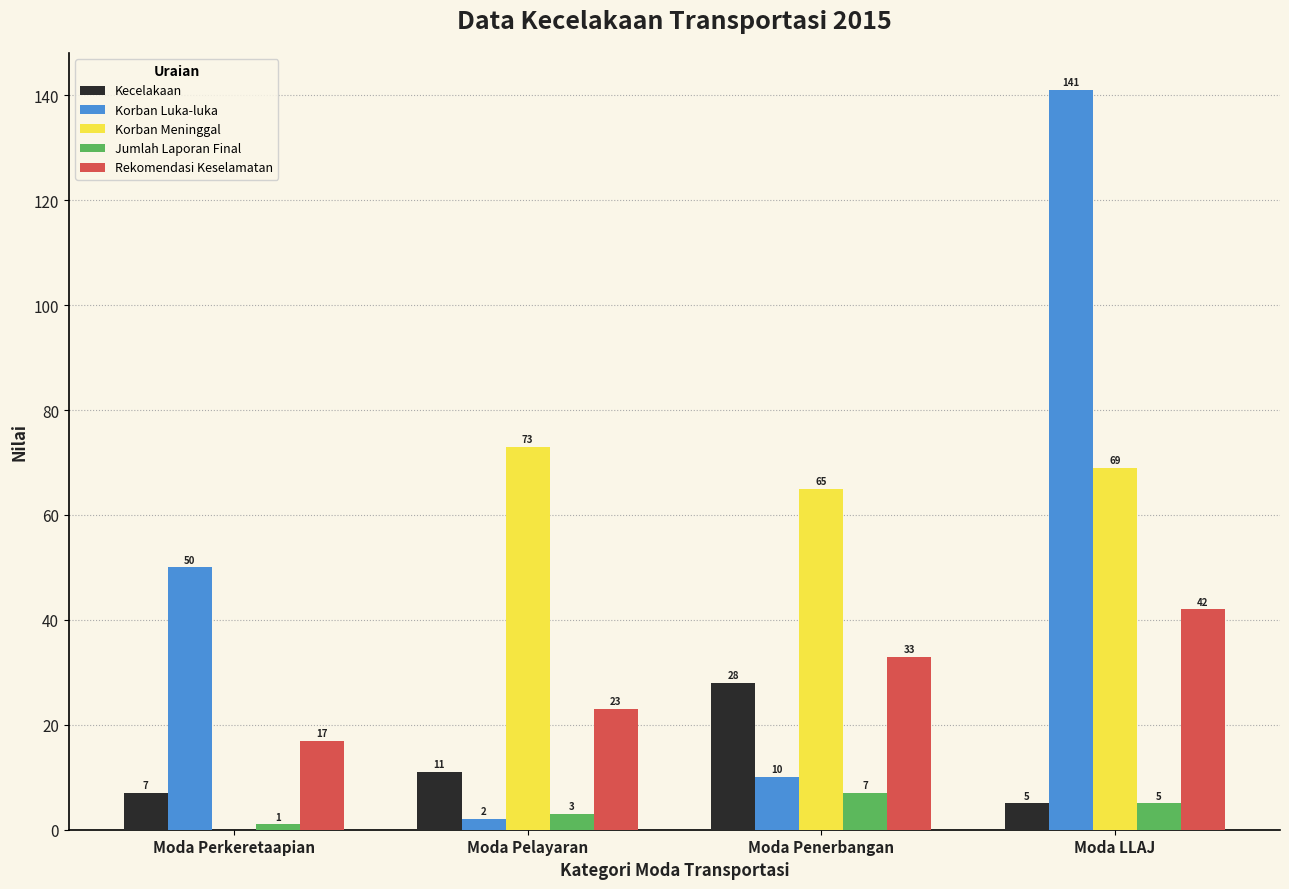

At which label does Korban Meninggal reach its peak?

Moda Pelayaran